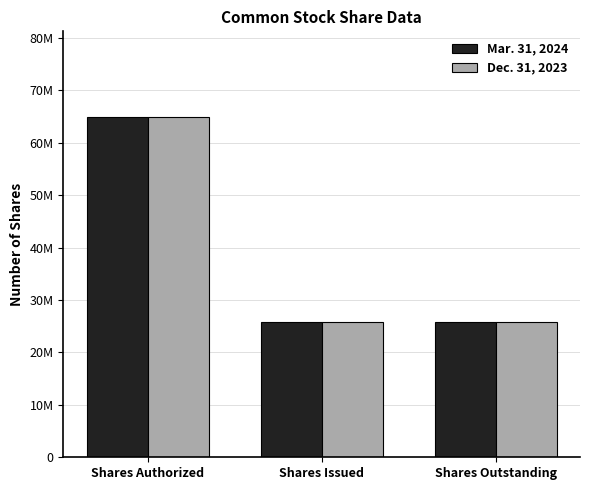

What are all the series names shown in the legend?

Mar. 31, 2024, Dec. 31, 2023